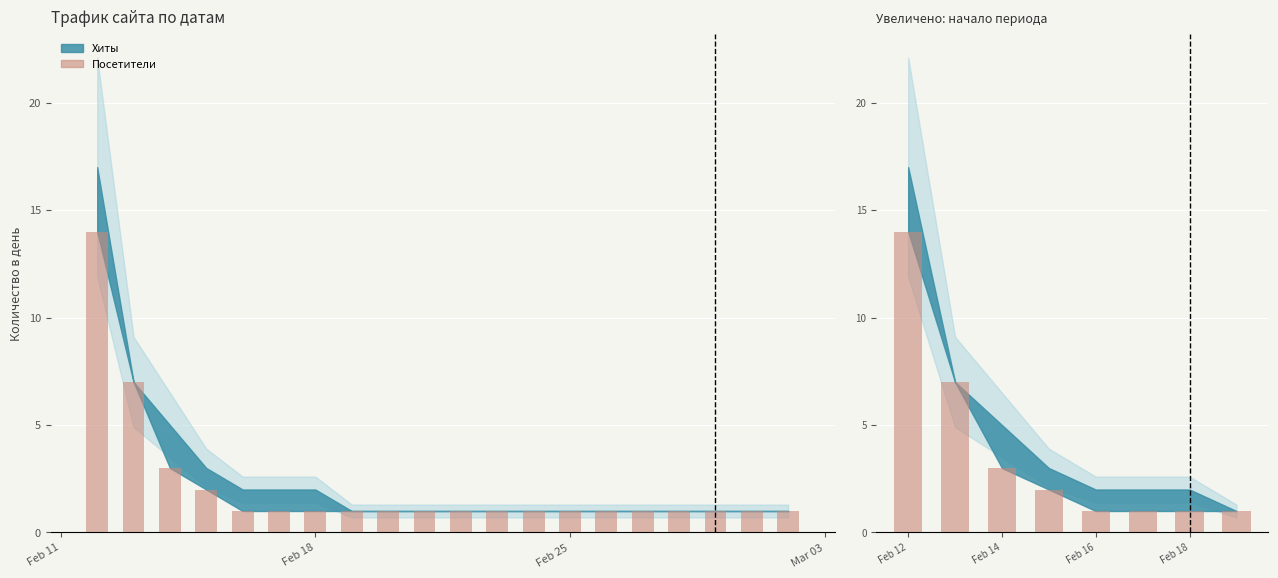

The value at Feb 14 is 5. True or false?

False